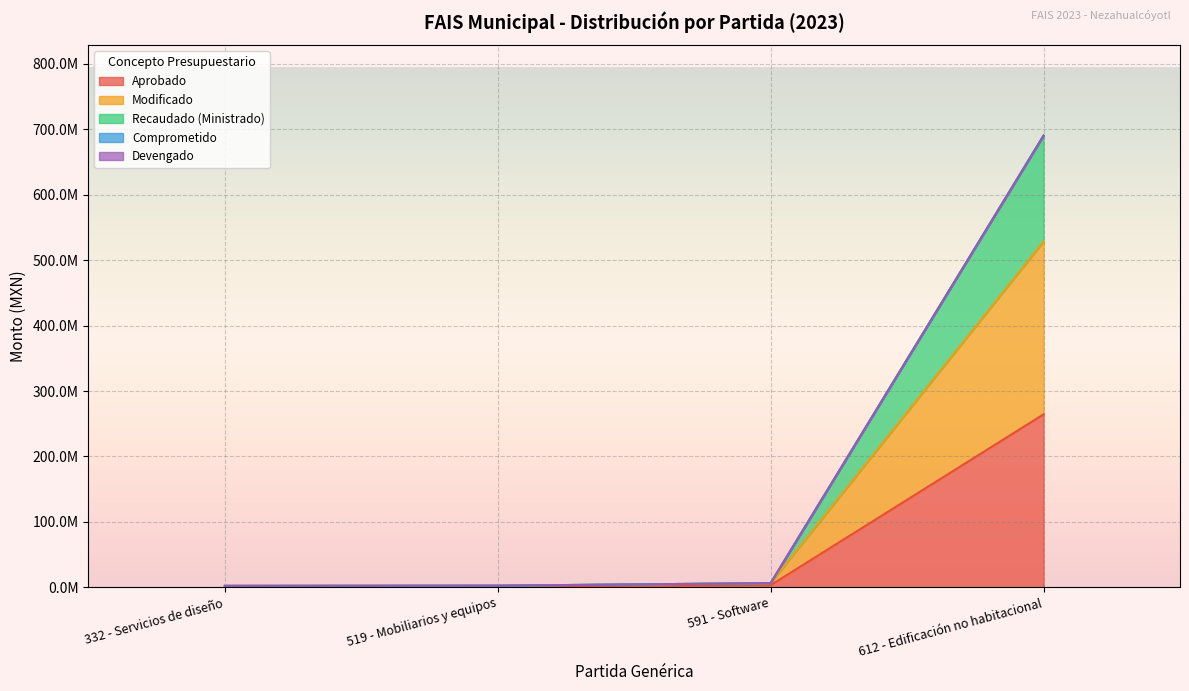

True or false: Aprobado has a value of 3135976.2 at 591 - Software.

True